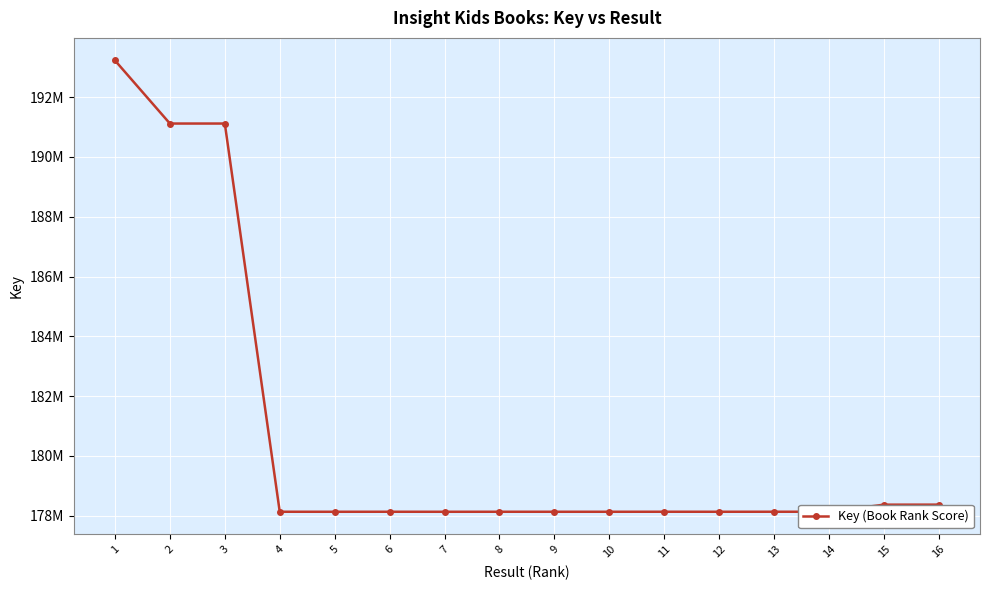

Which has a higher value, 8 or 4?

4